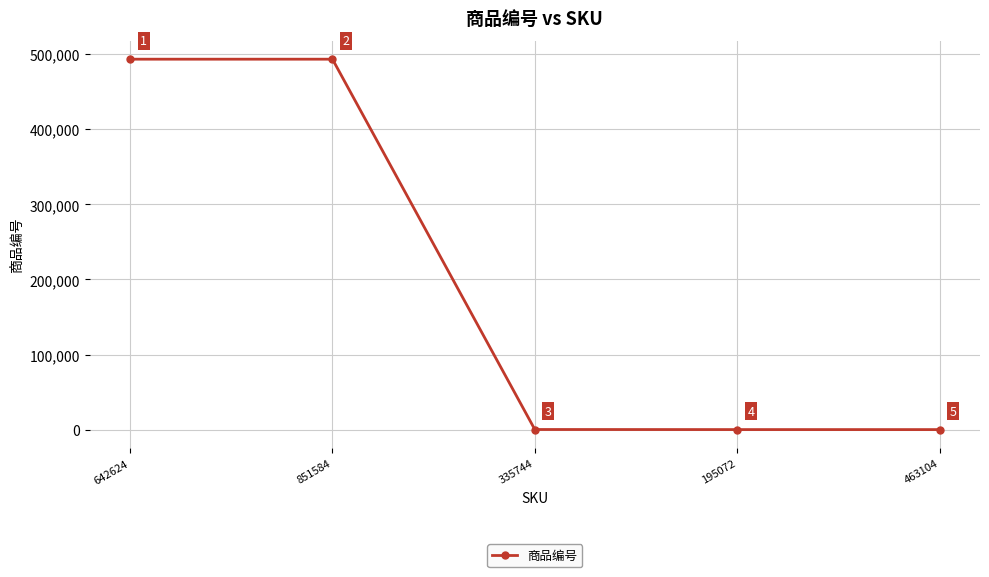

At which label does the data first exceed 120?

642624